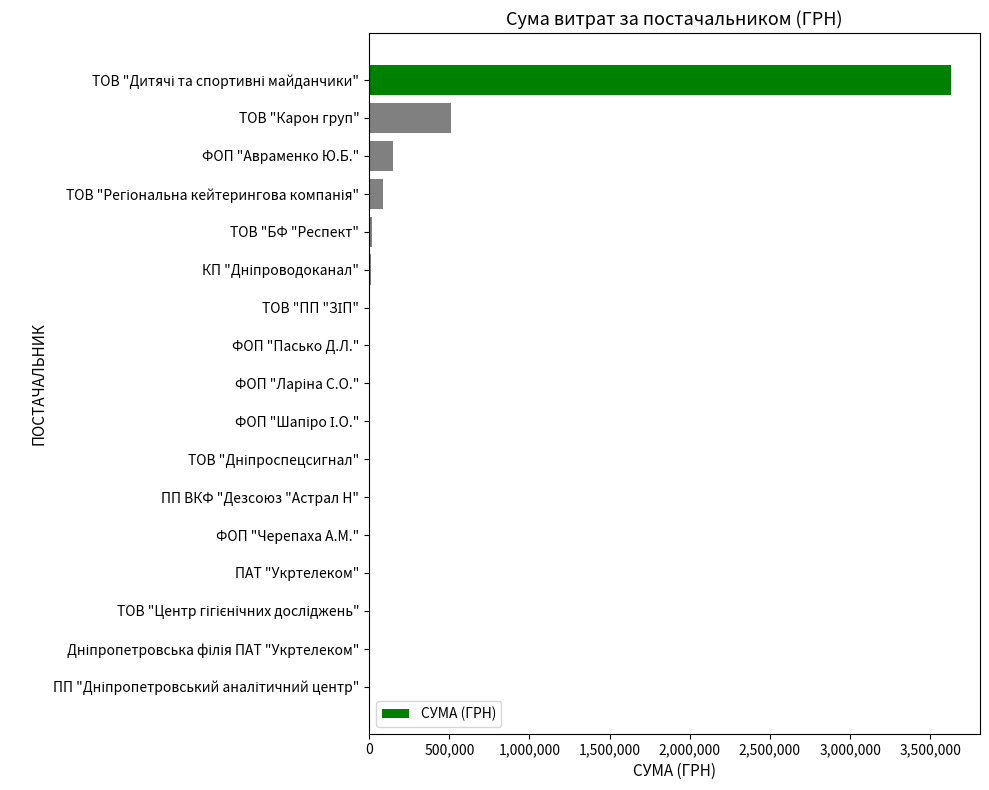

What is the greatest value displayed?

3629114.9